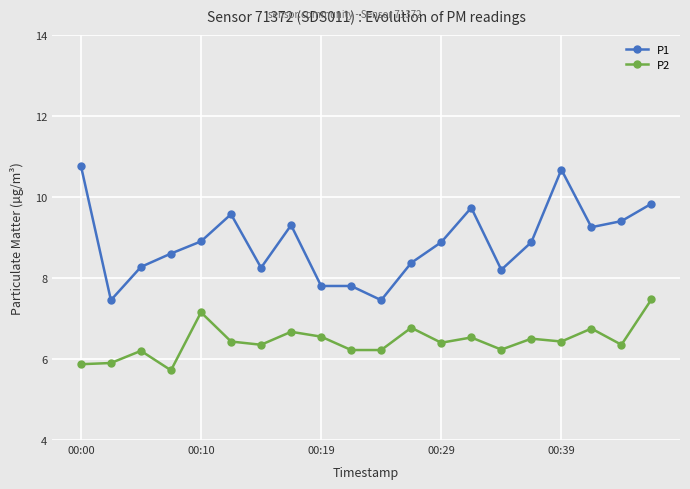

At how many categories does at least one series exceed 7?

20